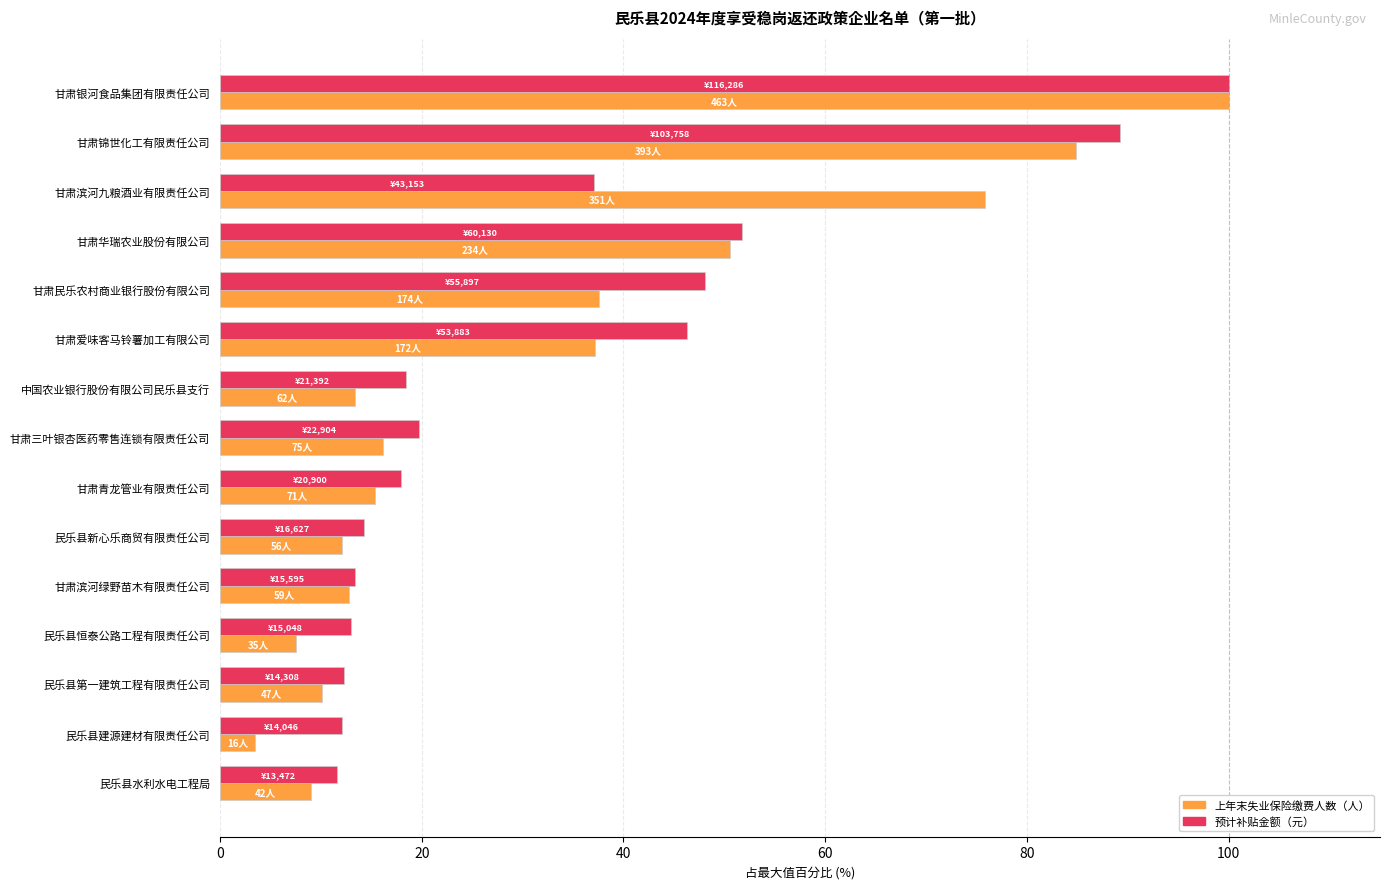

At 民乐县恒泰公路工程有限责任公司, list the series in order from smallest to largest.

上年末失业保险缴费人数（人）, 预计补贴金额（元）